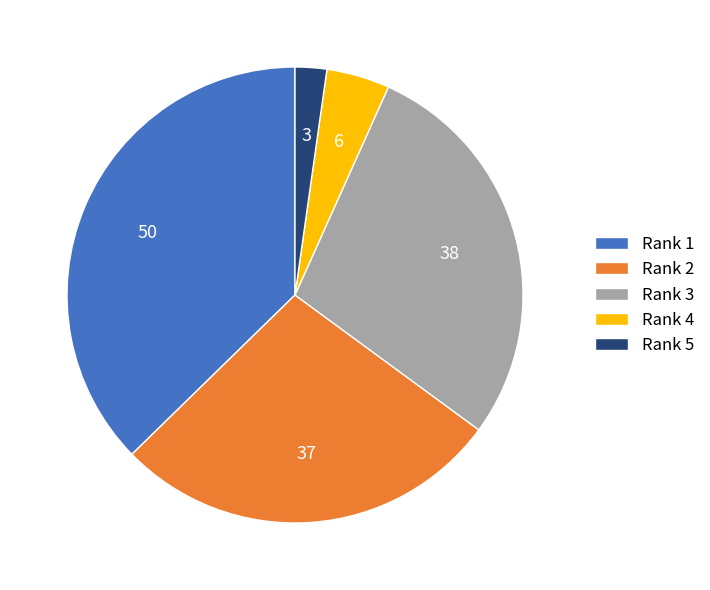

Is there a majority slice in this chart?

No